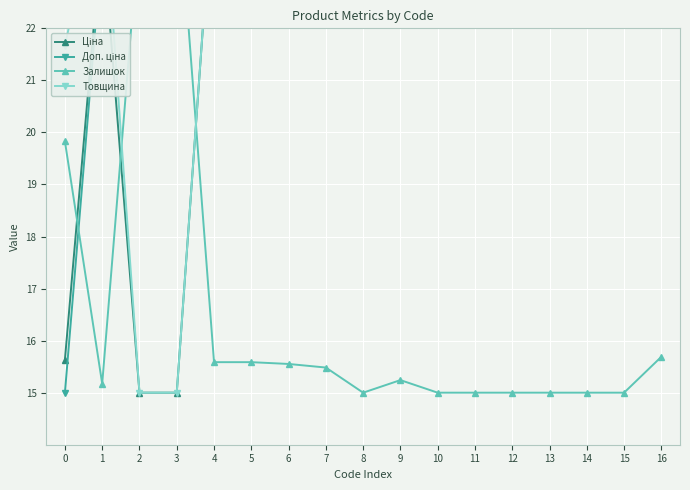

How many intersections are there between Залишок and Ціна?

3